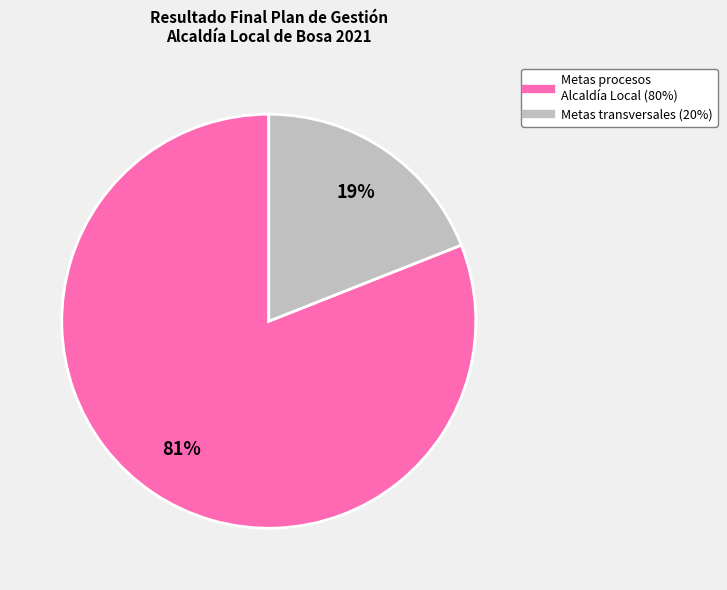

To the nearest percent, what is the difference between the largest and smallest slice percentages?

62%